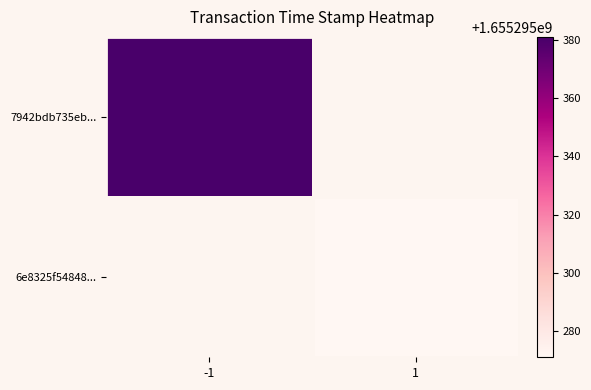

The value of 6e8325f548481d1646ab9b78facef5bd0f6a4aa at time_stamp is 1655295271. True or false?

True